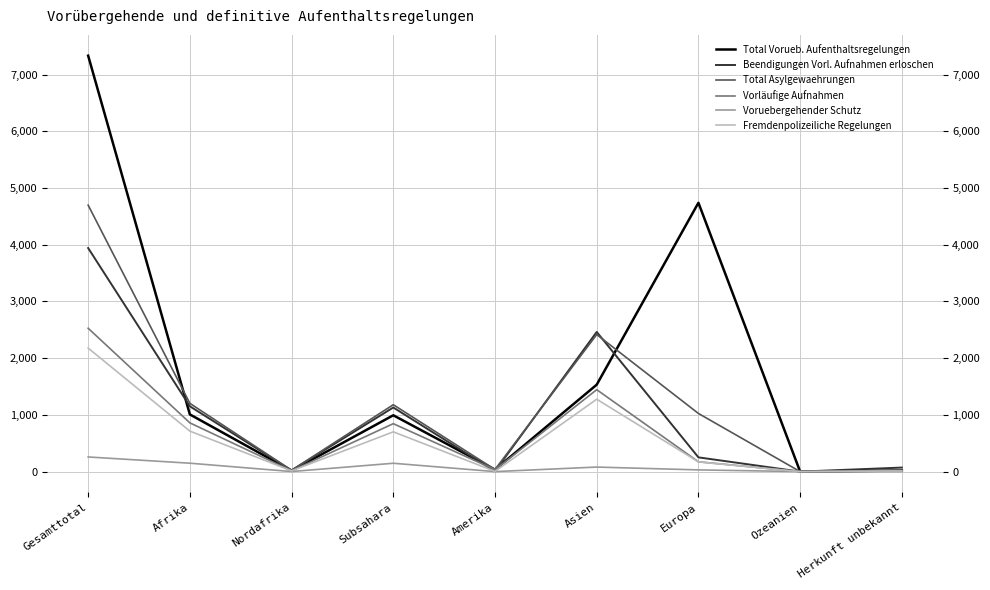

At how many categories does at least one series exceed 4839?

1